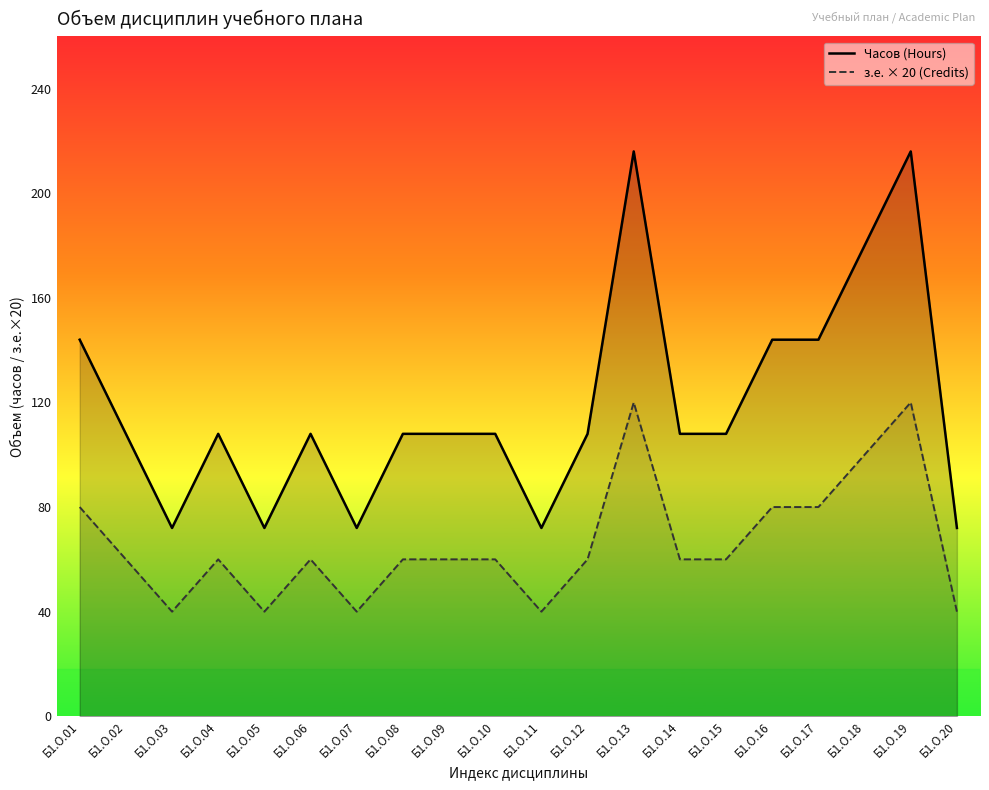

How many interior local peaks does the Часов (Hours) series have?

4